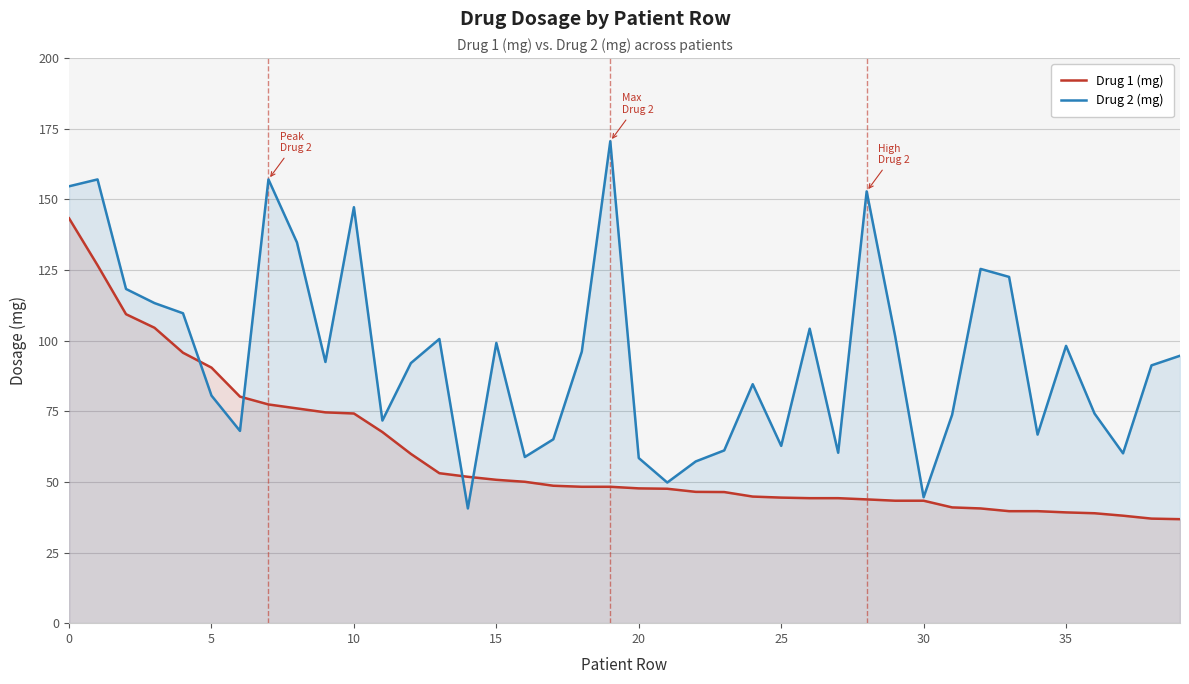

True or false: Drug 1 (mg) and Drug 2 (mg) cross at least once.

True